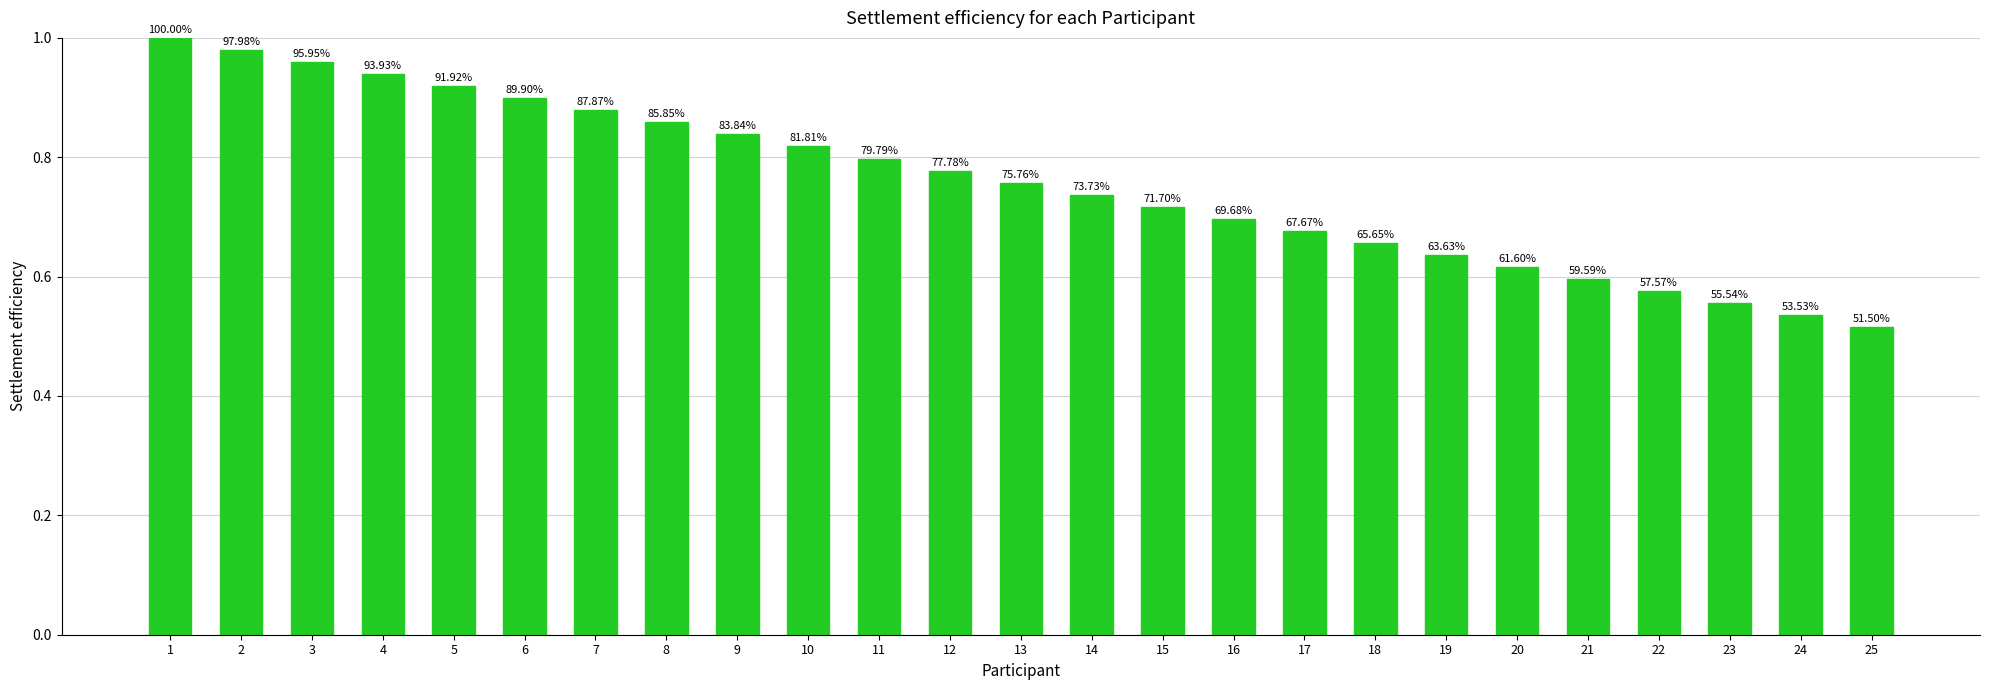

List the labels in order of value, smallest first.

25, 24, 23, 22, 21, 20, 19, 18, 17, 16, 15, 14, 13, 12, 11, 10, 9, 8, 7, 6, 5, 4, 3, 2, 1